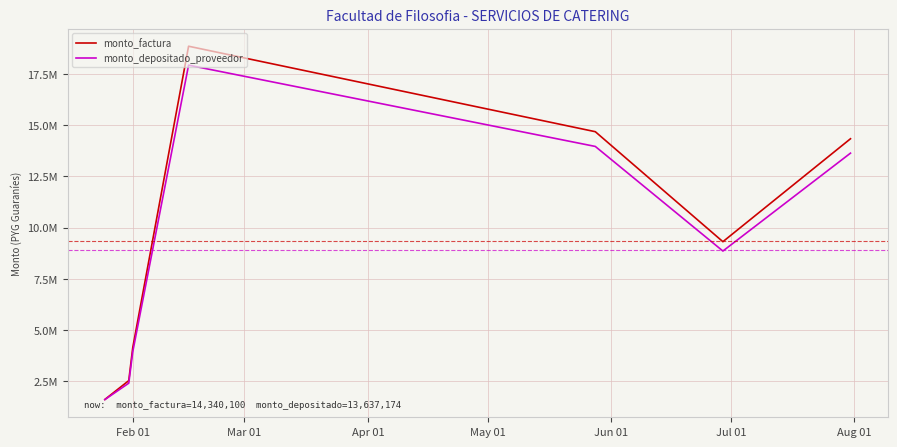

Does the chart have visible grid lines?

Yes